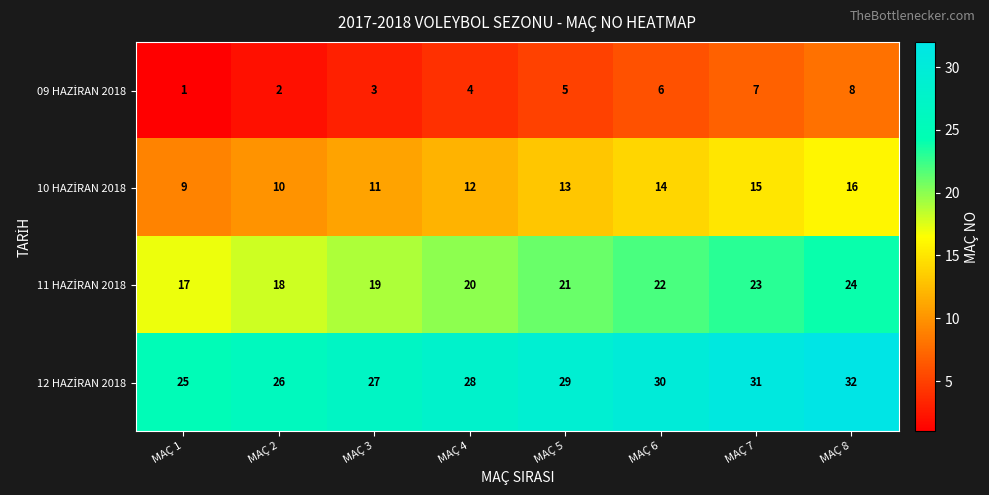

What is the greatest value displayed?

32